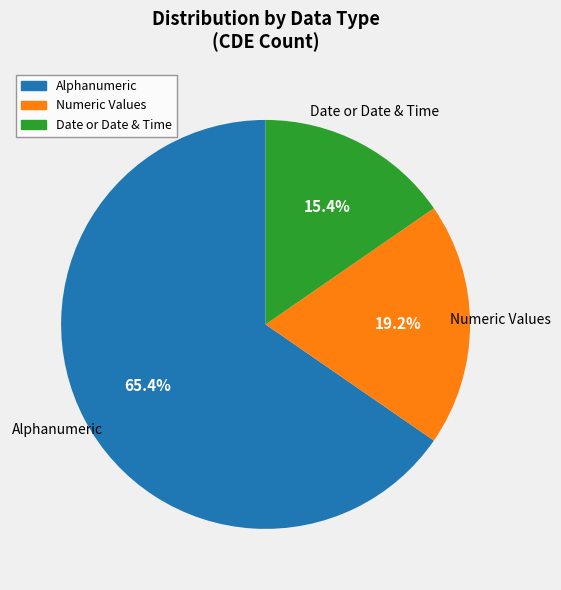

True or false: Numeric Values accounts for 49% of the total.

False